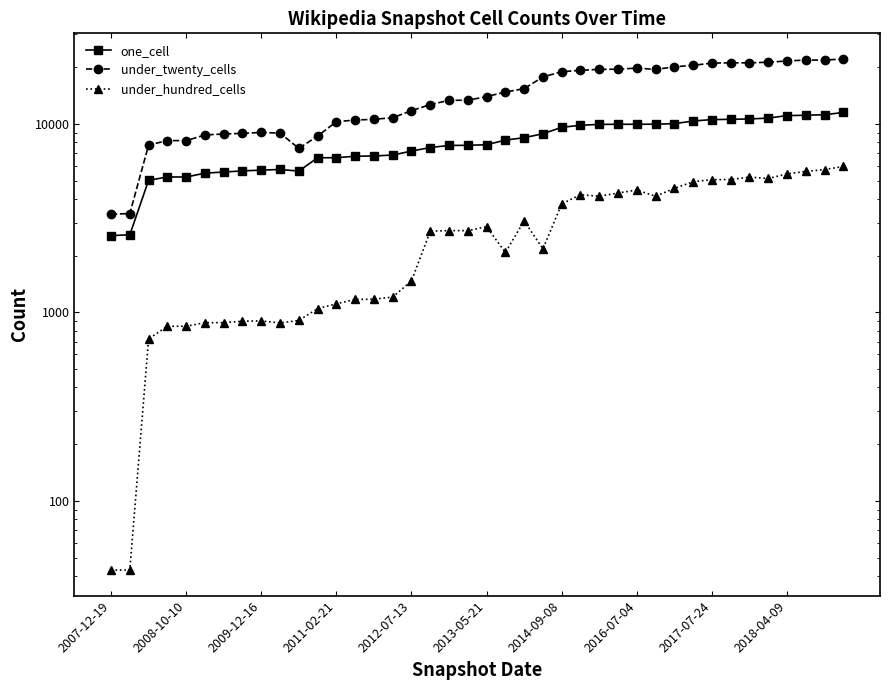

How many data points in under_twenty_cells are above 13971?

19